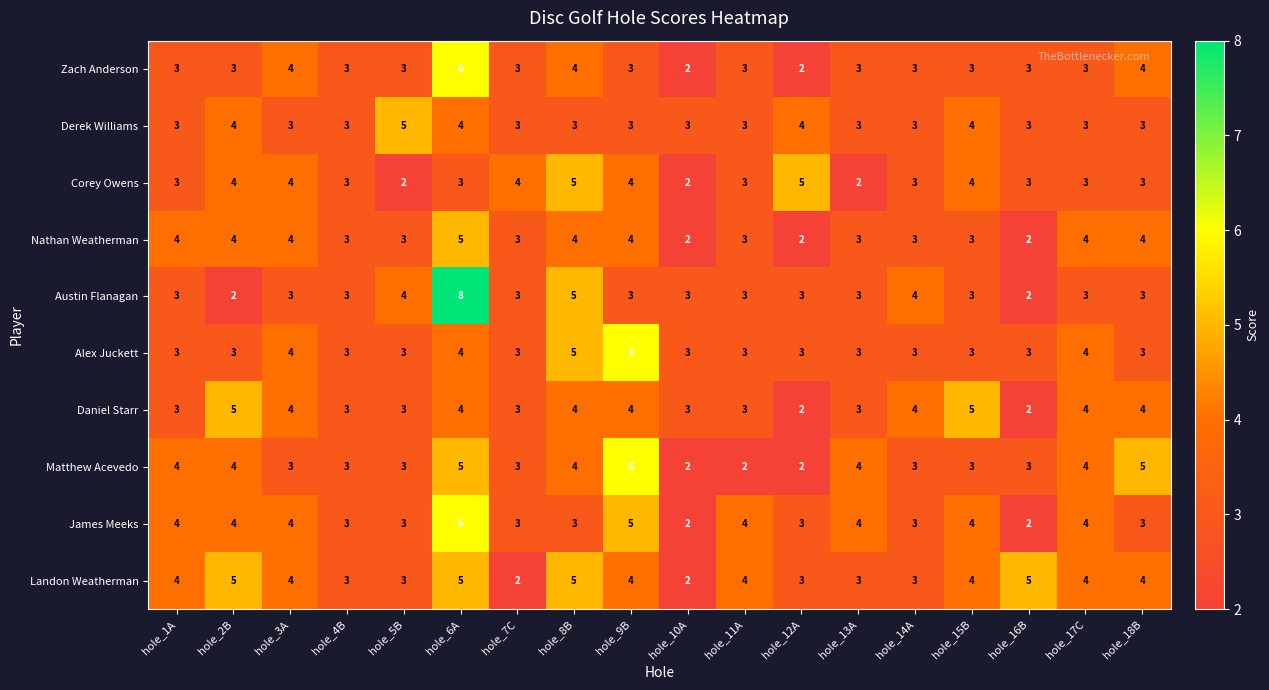

Which series changed the most between hole_3A and hole_8B?

Austin Flanagan